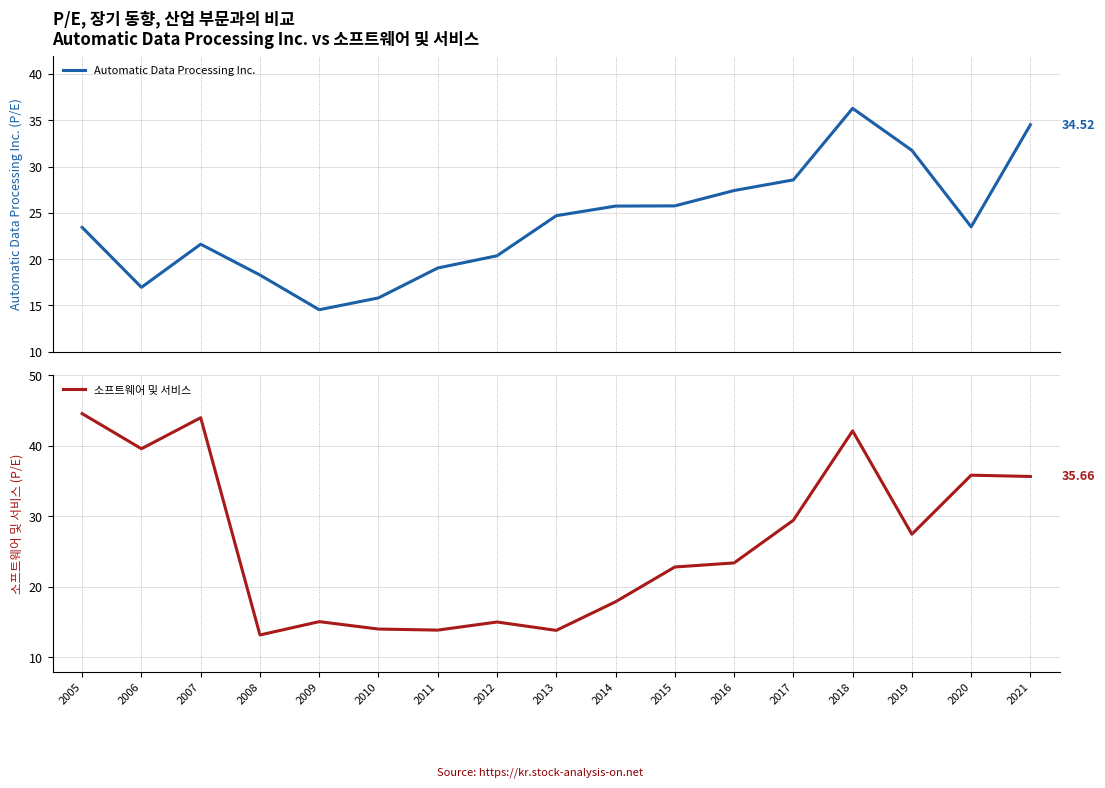

What is the spread (max minus min) of values at 2012?

5.3